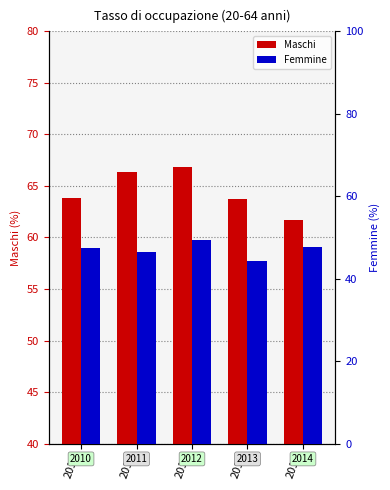

Where does the Maschi series first go above 63?

2010